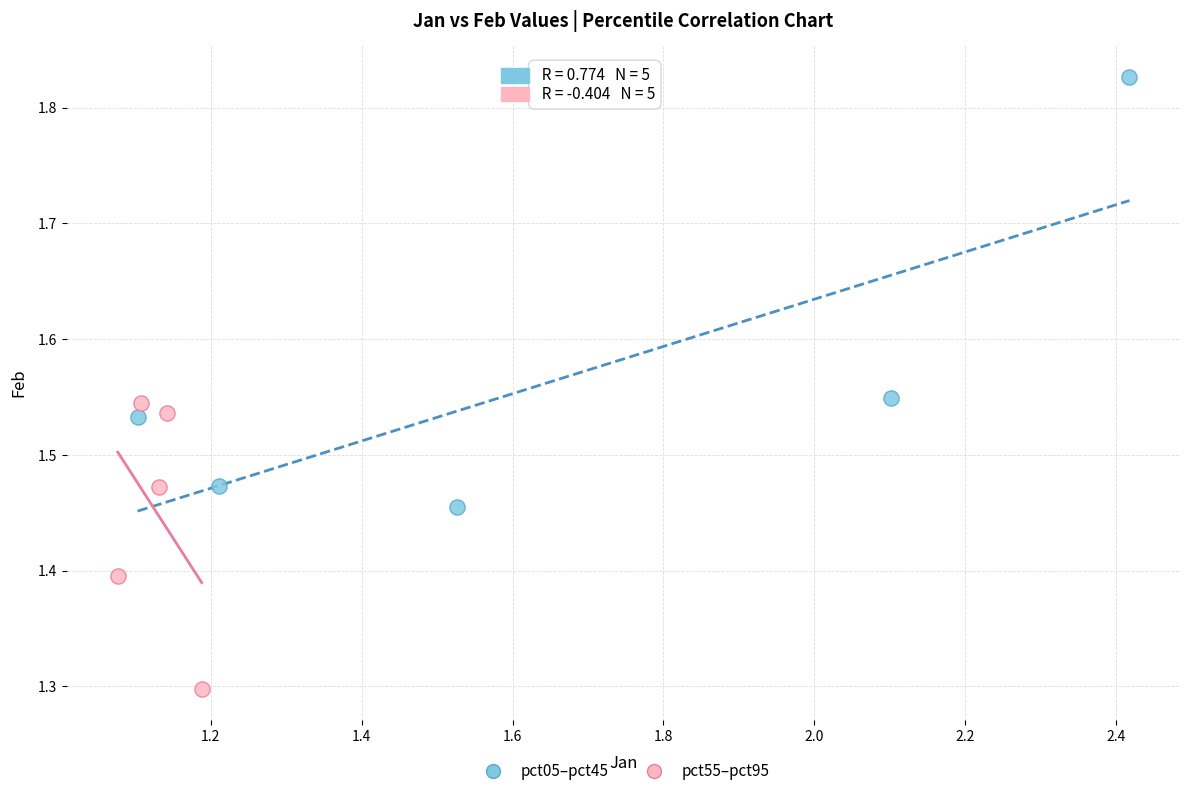

Which series has the widest spread of Y values?

pct05–pct45